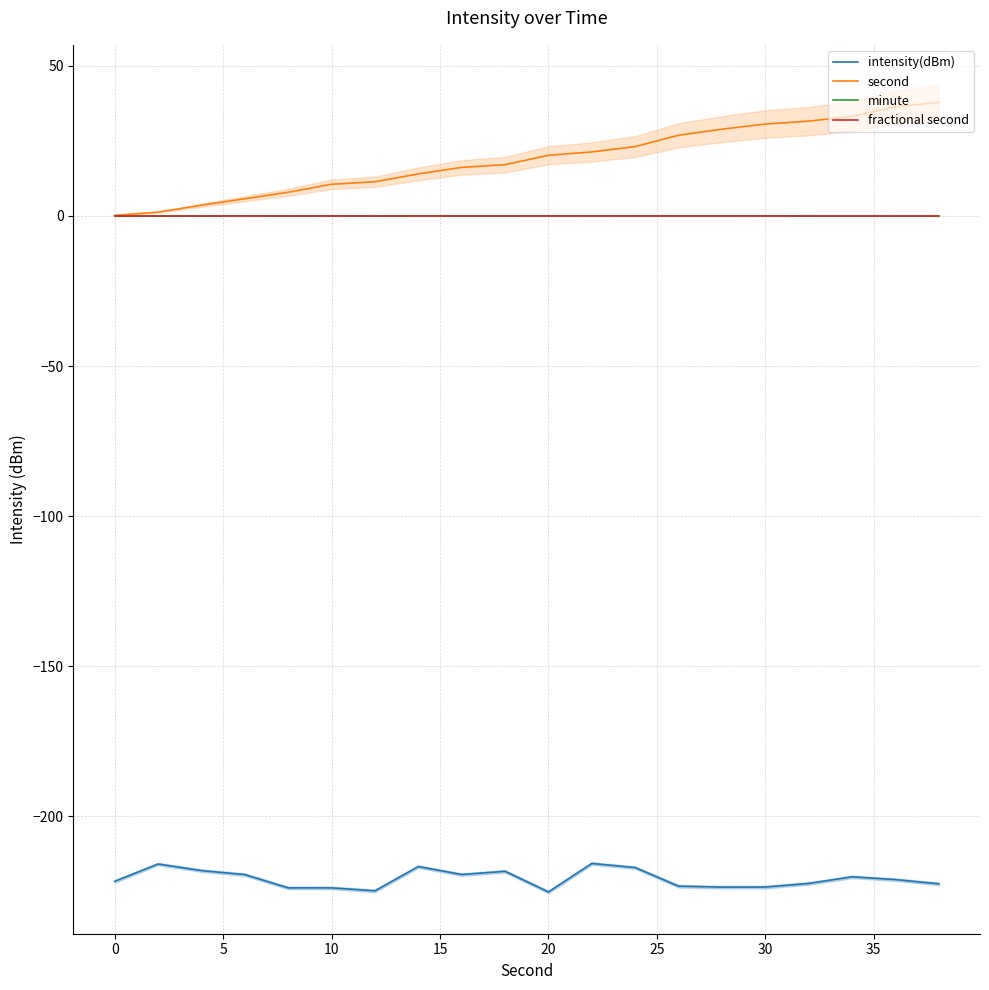

What are all the series names shown in the legend?

intensity(dBm), second, minute, fractional second